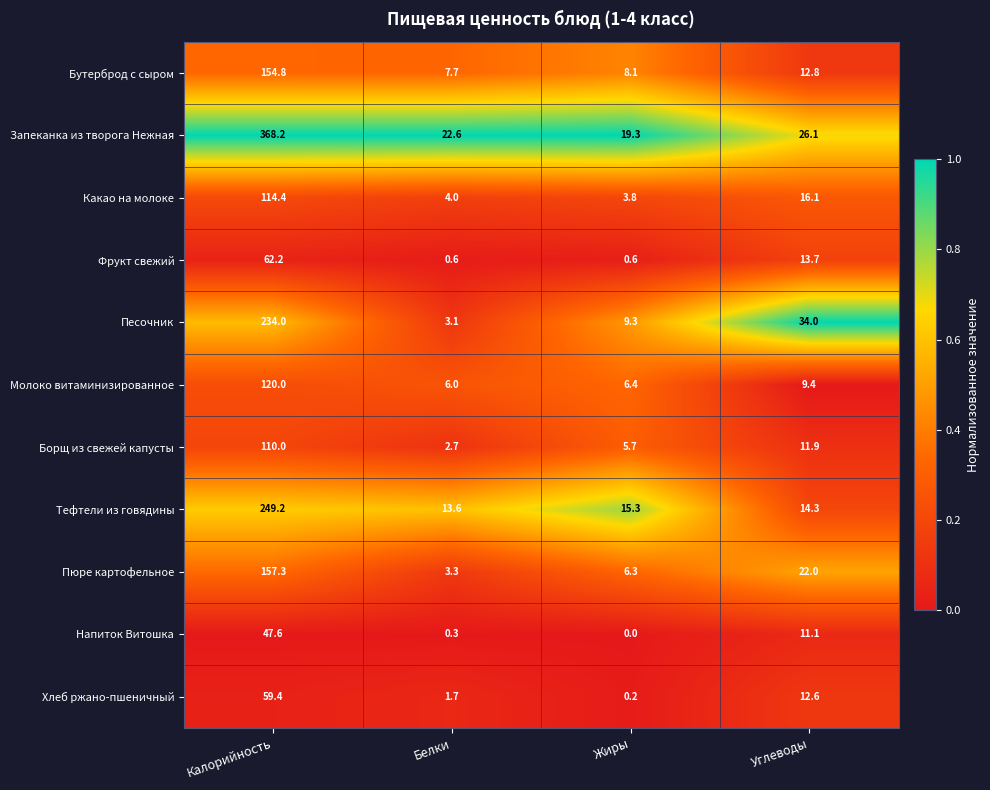

True or false: Напиток Витошка has a value of 27.7 at Калорийность.

False